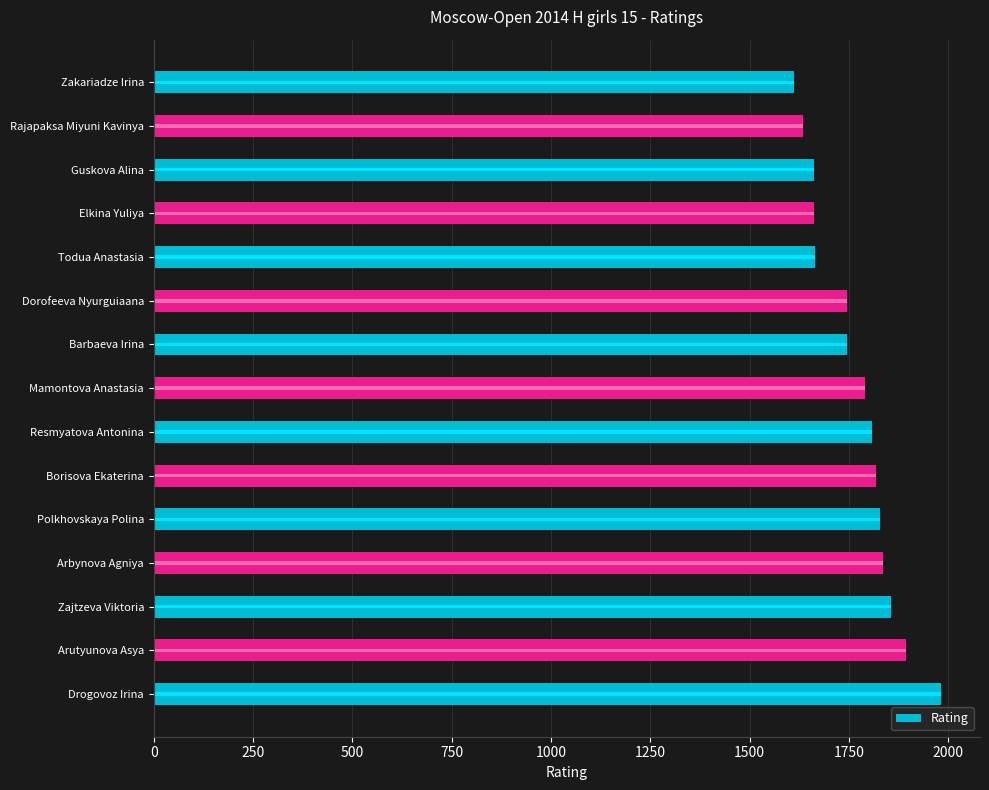

Reading right to left, transcribe all the data shown in this chart.

1611	1635	1661	1663	1665	1746	1746	1790	1807	1818	1828	1837	1857	1894	1981